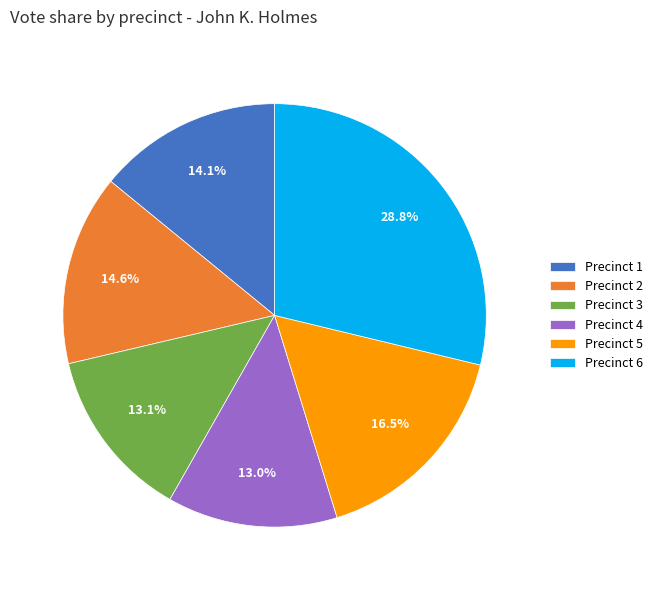

Which slice is the largest?

Precinct 6